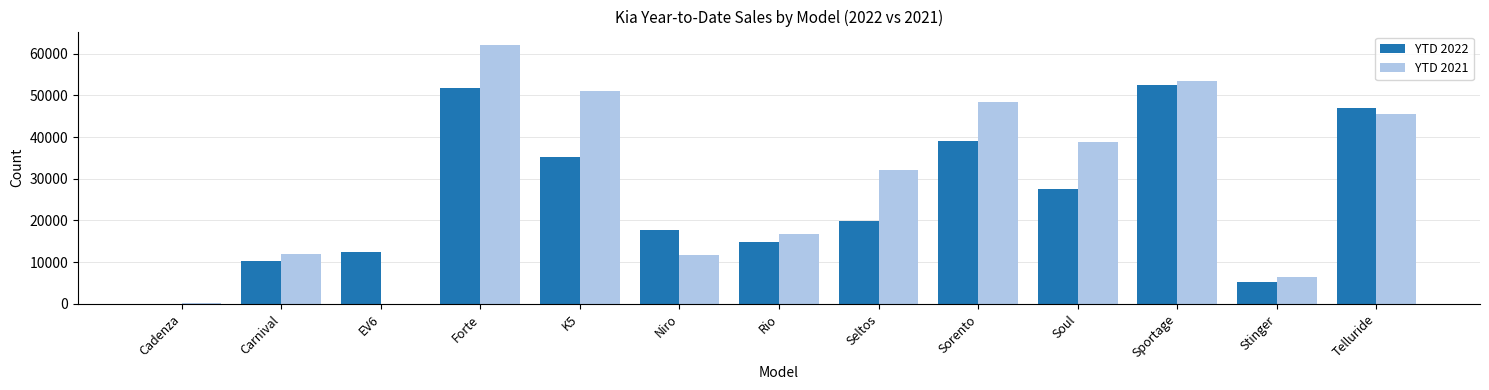

Is it true that YTD 2021 equals 53374 at Sportage?

True